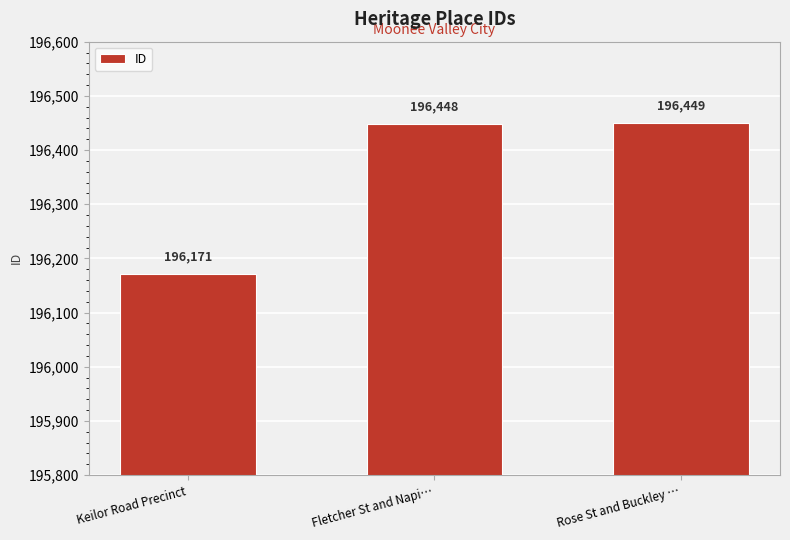

Count the number of data series in this chart.

1